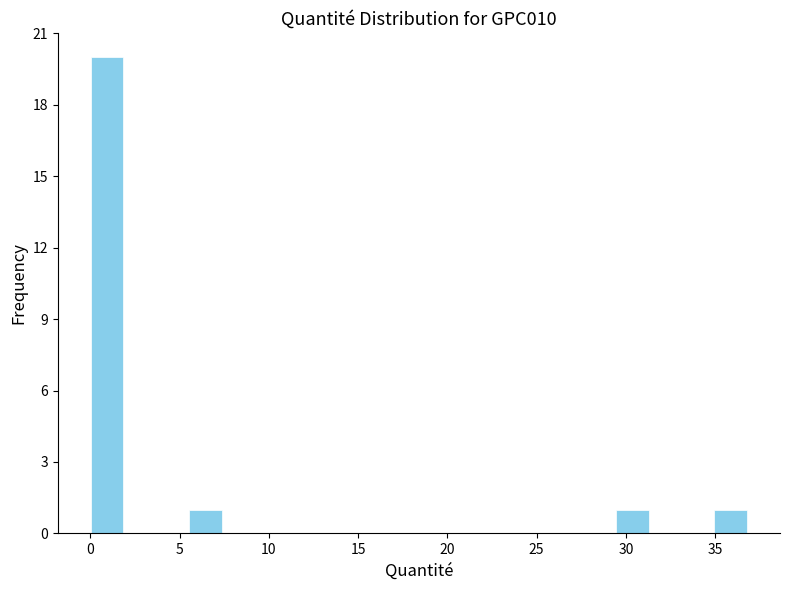

Read against the x-axis, roughly where is the centre of the tallest bar?

1.0